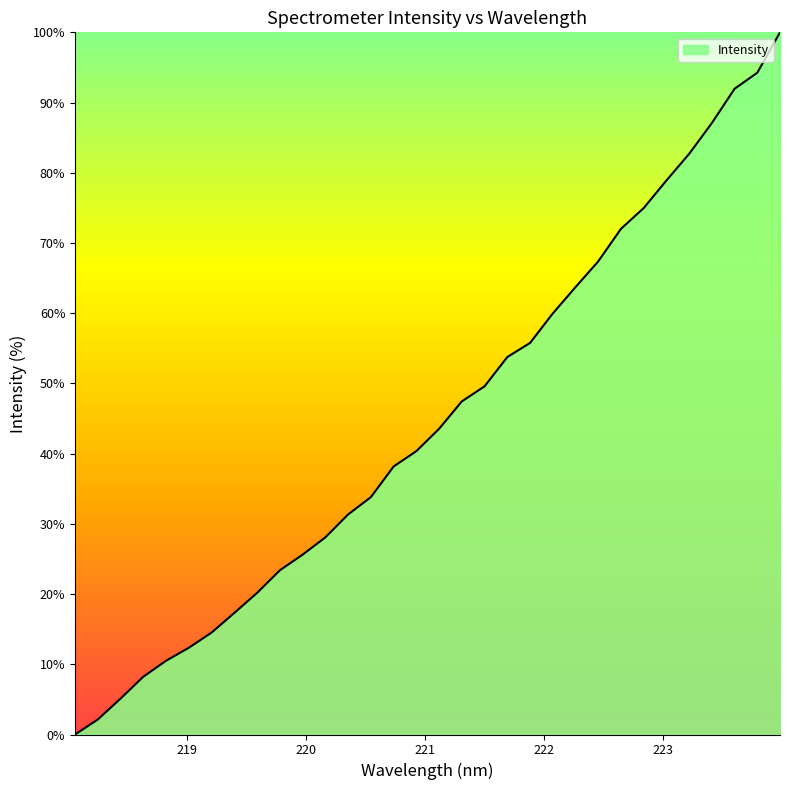

Does the chart have visible grid lines?

No